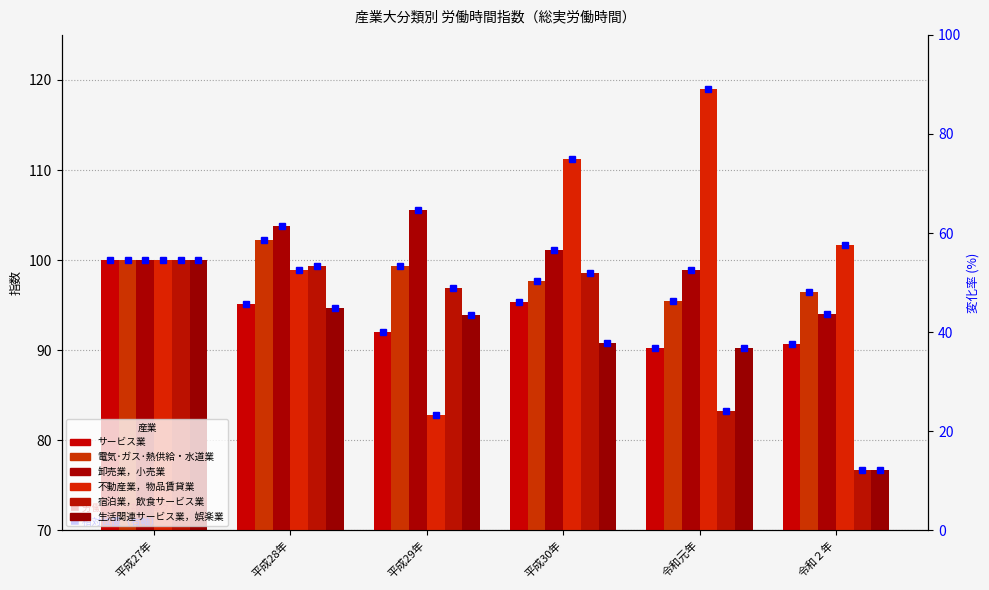

At which label does 電気･ガス･熱供給・水道業 first exceed 99?

平成27年